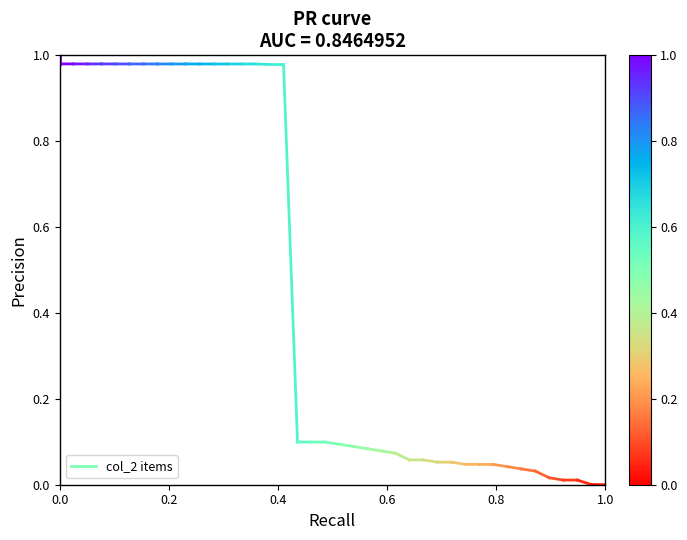

What is the sum of the values at 0.0 and 0.2?

2.0